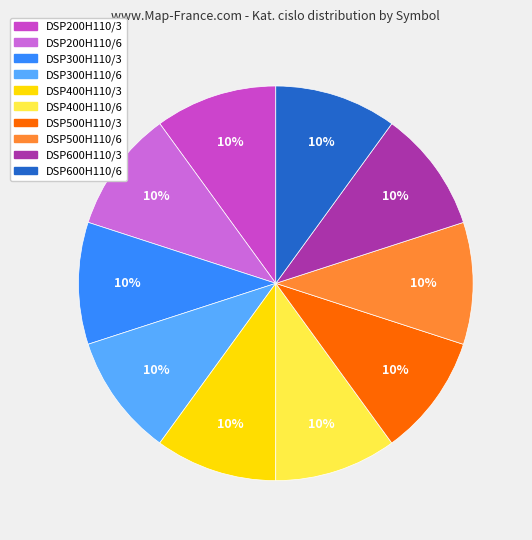

Combined, do DSP300H110/6 and DSP200H110/6 account for over 50%?

No